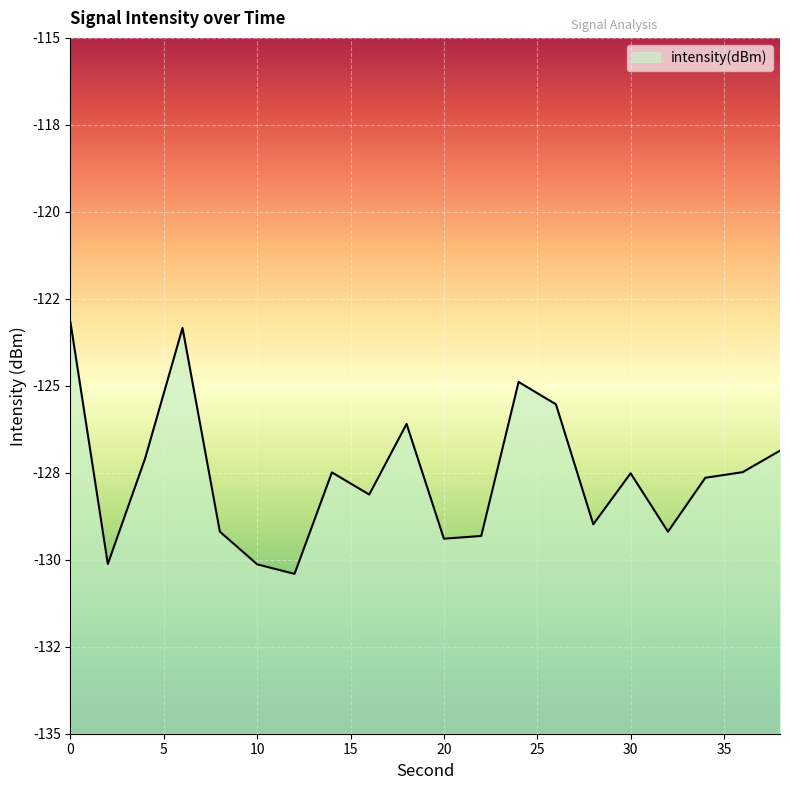

Reading left to right, transcribe all the data shown in this chart.

0=-123.2	2=-130.1	4=-127.1	6=-123.3	8=-129.2	10=-130.1	12=-130.4	14=-127.5	16=-128.1	18=-126.1	20=-129.4	22=-129.3	24=-124.9	26=-125.5	28=-129.0	30=-127.5	32=-129.2	34=-127.6	36=-127.5	38=-126.9